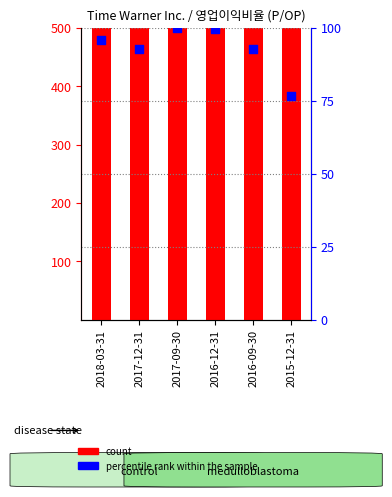

Is the value of count at 2018-03-31 greater than the value of percentile rank within the sample at 2018-03-31?

Yes